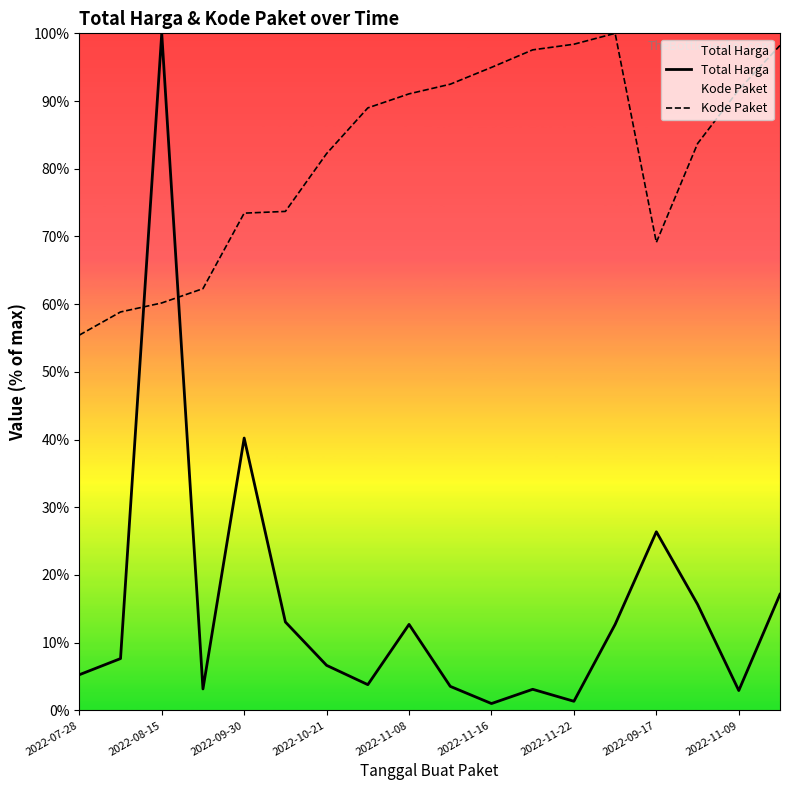

Is the value of Kode Paket at 2022-10-21 greater than the value of Total Harga at 2022-10-21?

Yes